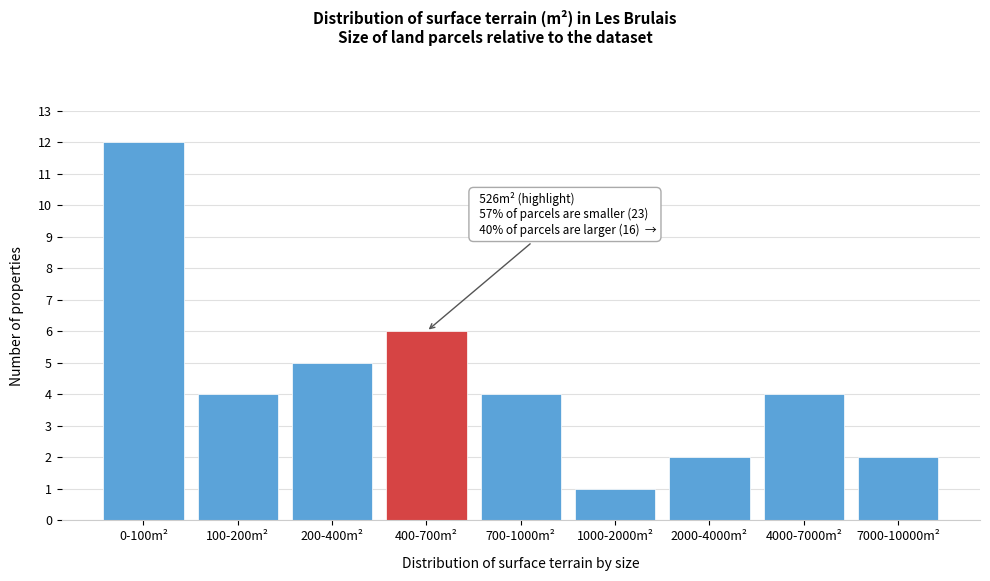

Reading left to right, extract all data points from this chart.

12	4	5	6	4	1	2	4	2